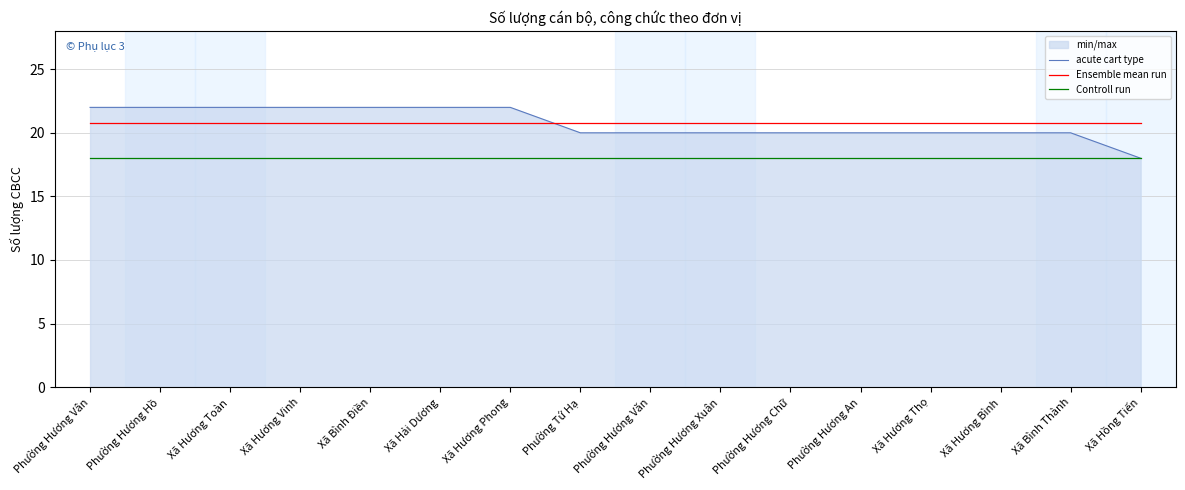

Rank the series at Phường Hương Xuân from highest to lowest value.

Ensemble mean run, acute cart type, Controll run